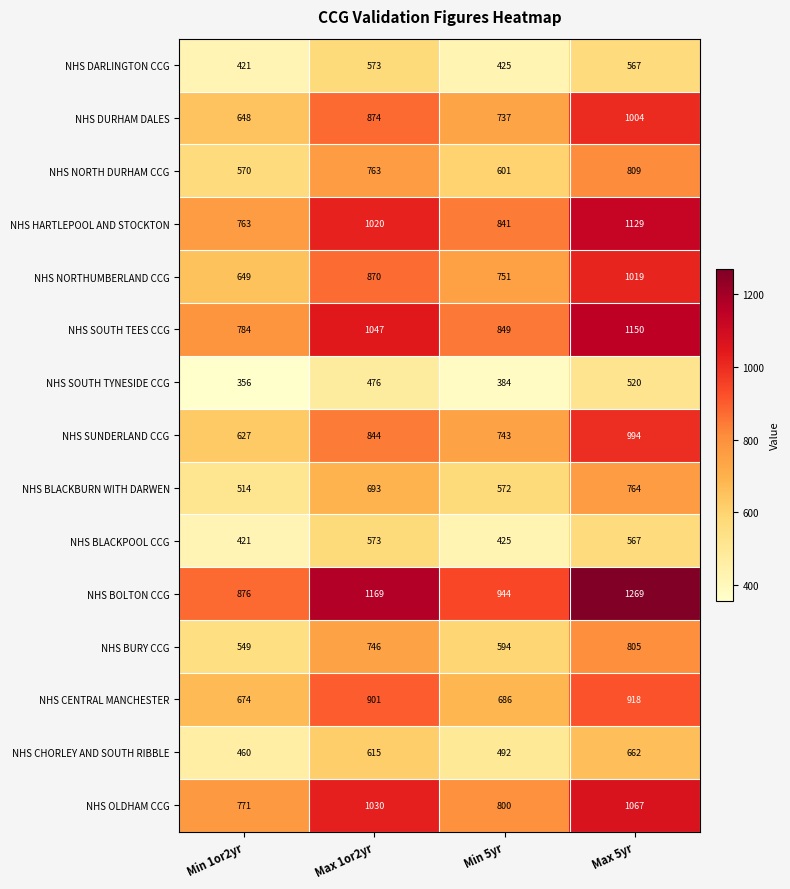

What is the maximum value for NHS NORTHUMBERLAND CCG?

1019